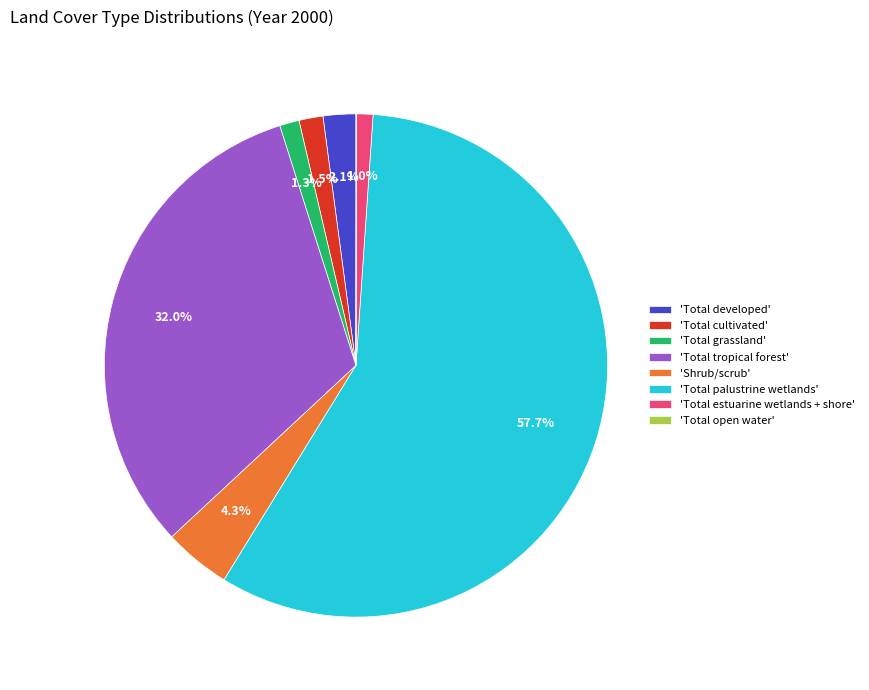

Which category has the biggest portion of the pie?

'Total palustrine wetlands'